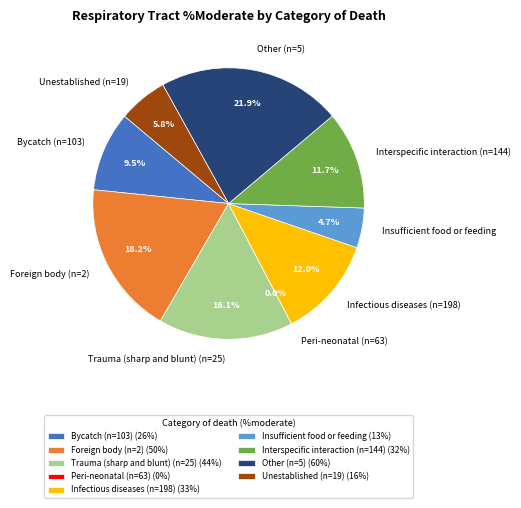

Which has a higher value, Unestablished (n=19) or Peri-neonatal (n=63)?

Unestablished (n=19)